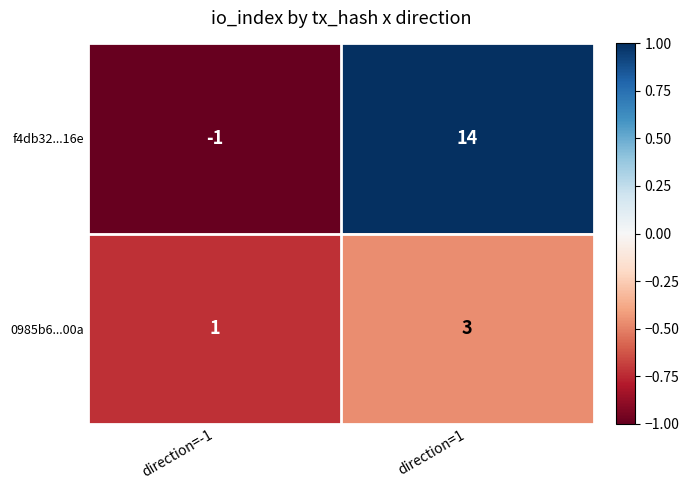

Which series has the largest total across all categories?

f4db32...16e